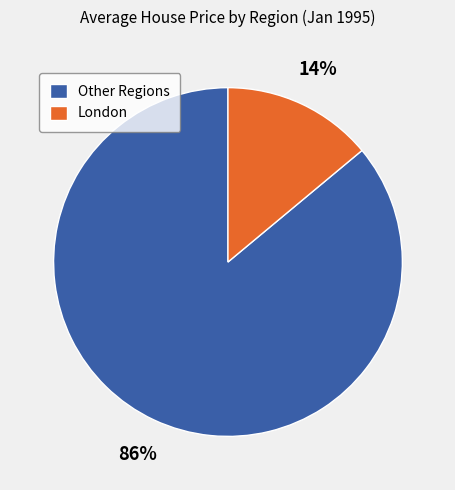

Count the number of slices in the pie.

2